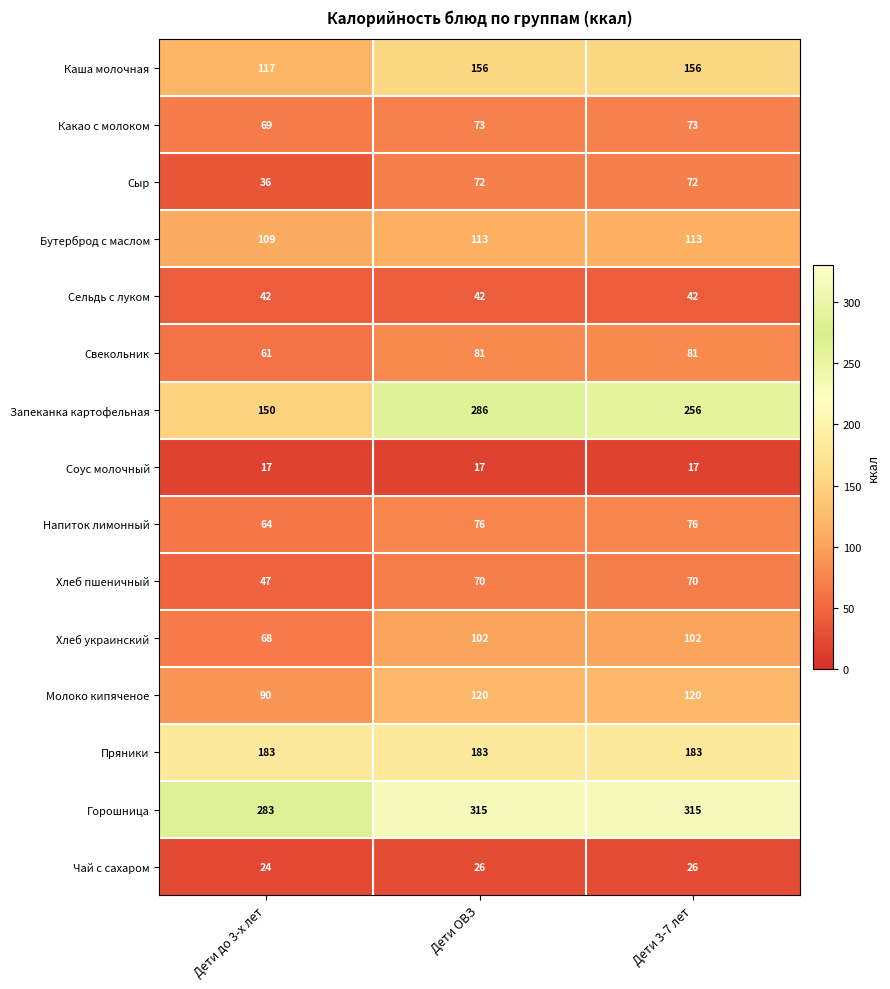

What is the sum of the Сыр values at Дети до 3-х лет and Дети 3-7 лет?

108